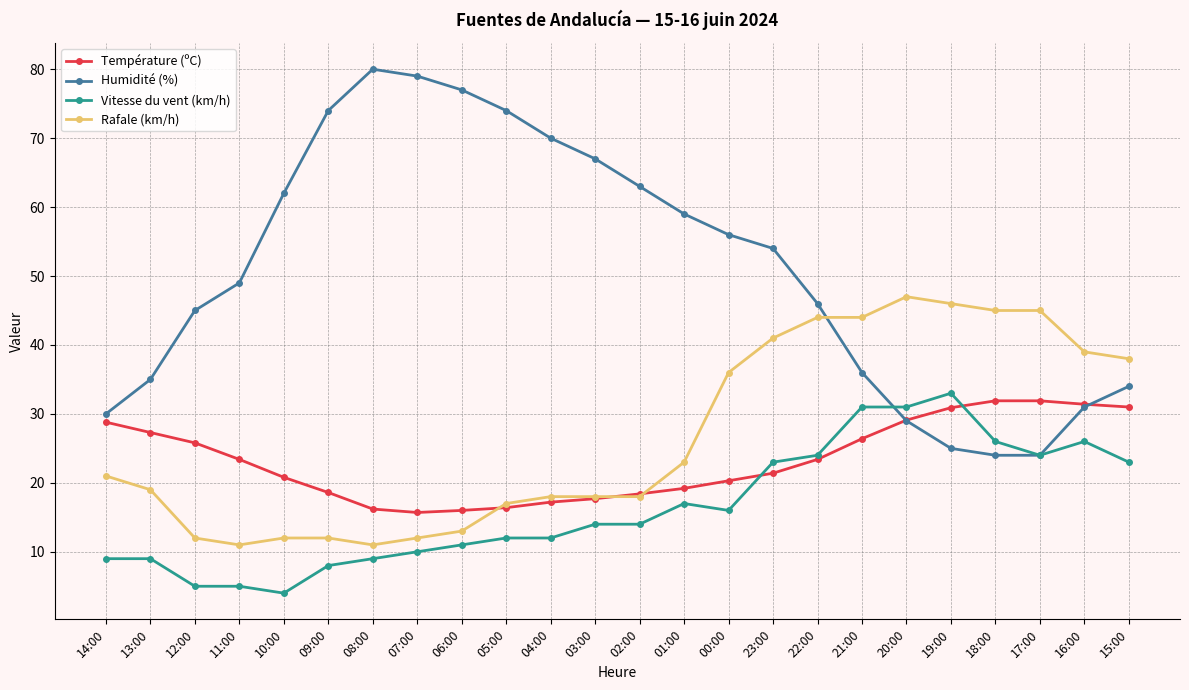

At which category does Rafale (km/h) reach its first local valley?

11:00